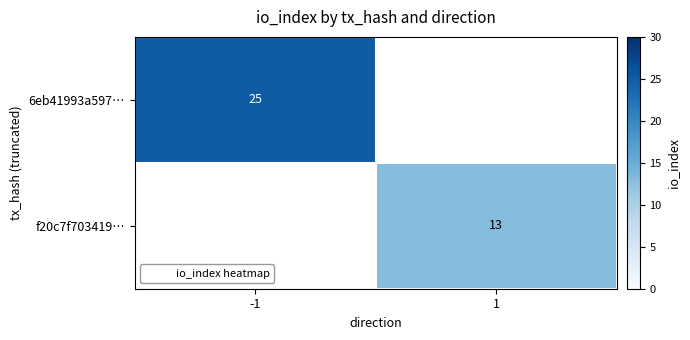

What is the maximum value shown in the chart?

25.0